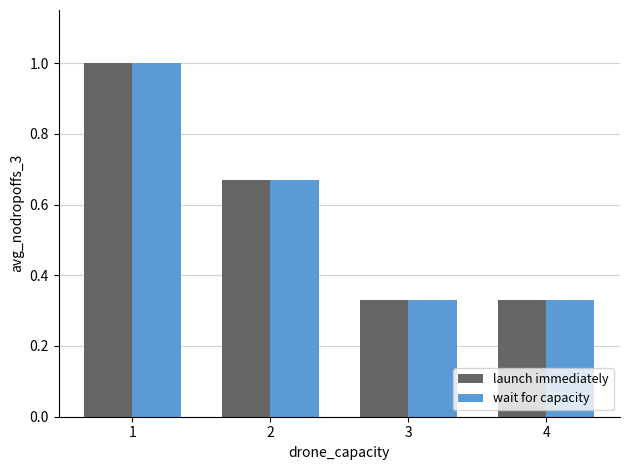

Is the value of wait for capacity at 1 greater than the value of launch immediately at 3?

Yes